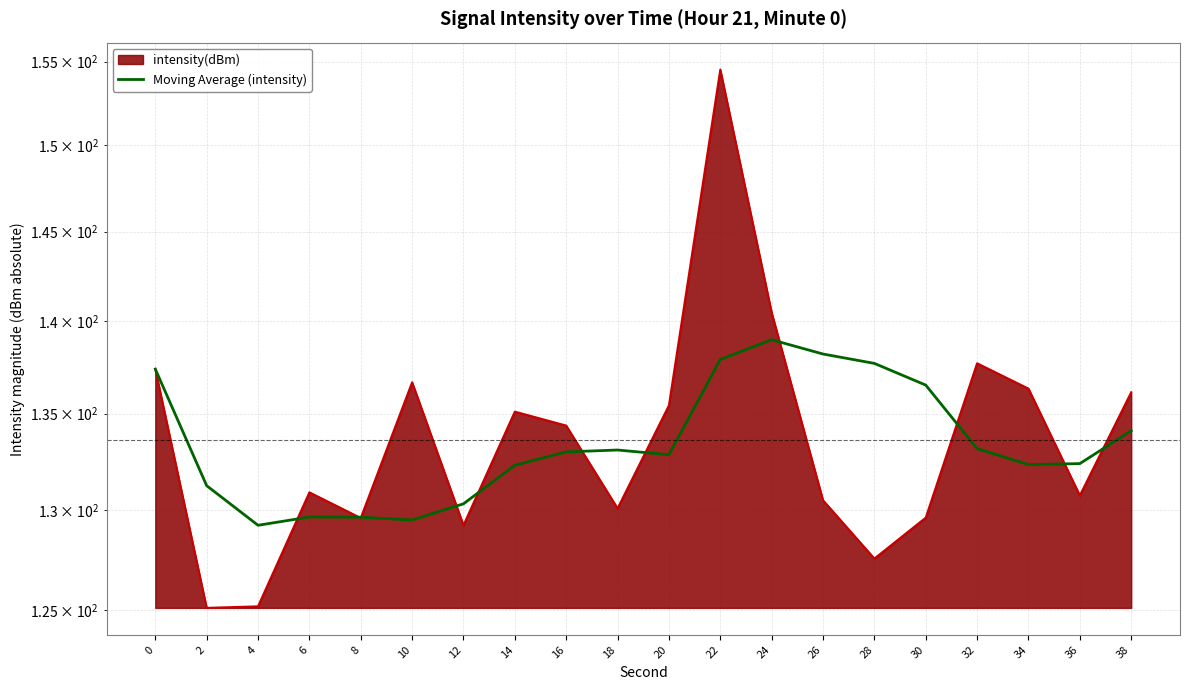

At which category does the chart reach its minimum across all series?

4